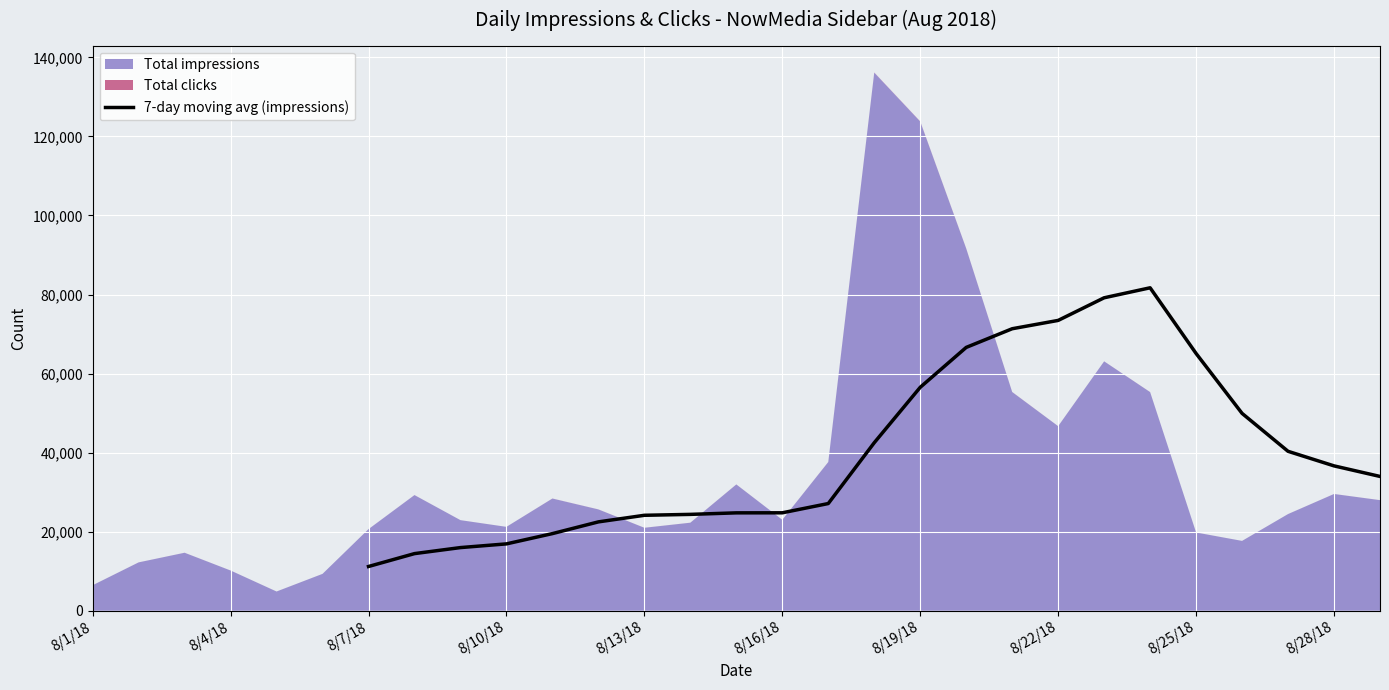

How many lines are shown in the chart?

1